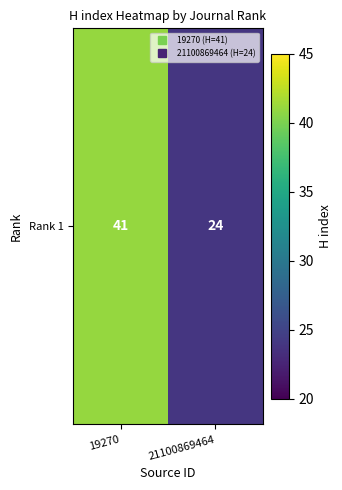

Which has a higher value, 19270 or 21100869464?

19270